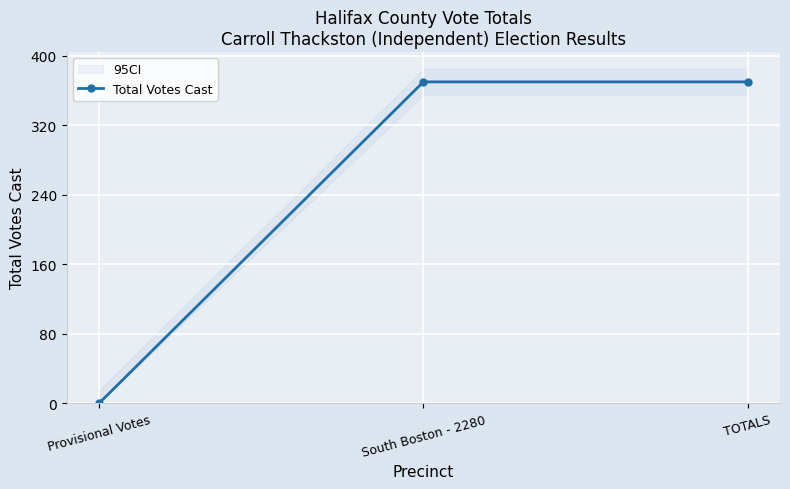

What is the greatest value displayed?

370